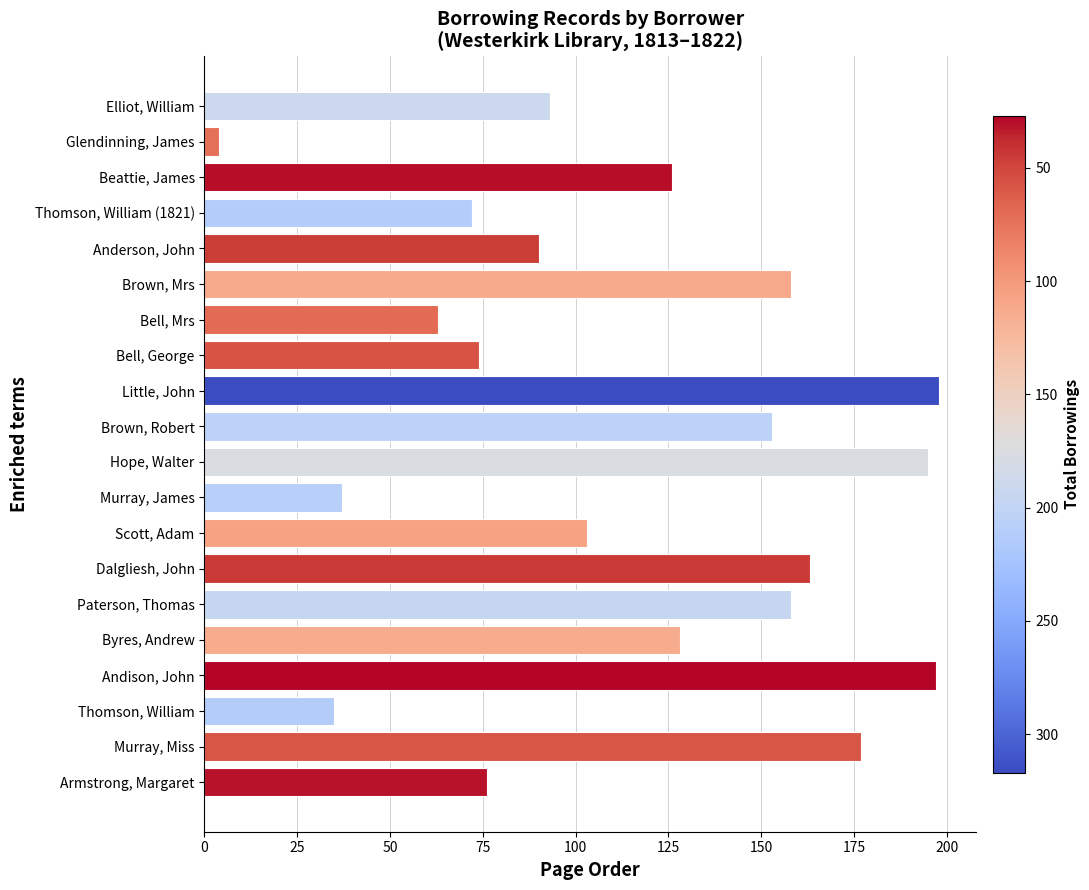

Where is the data nearest to the value 101?

Scott, Adam